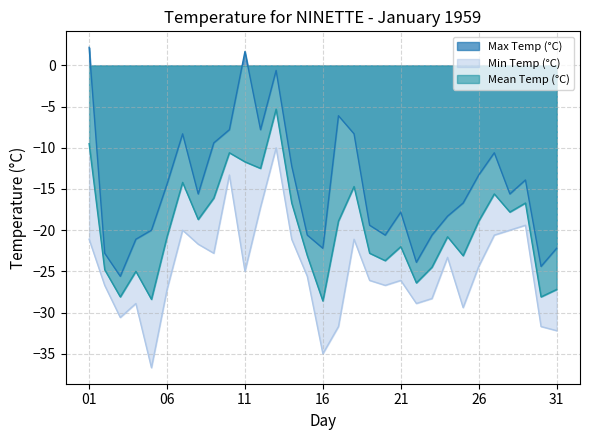

Which category has the highest value in the Min Temp (°C) series?

13